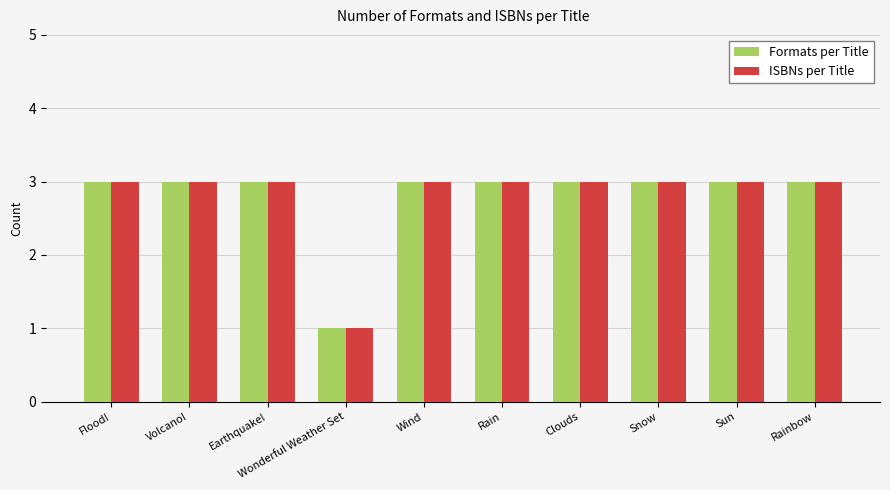

Reading left to right, extract all data points from this chart.

Formats per Title: Flood!=3	Volcano!=3	Earthquake!=3	Wonderful Weather Set=1	Wind=3	Rain=3	Clouds=3	Snow=3	Sun=3	Rainbow=3
ISBNs per Title: Flood!=3	Volcano!=3	Earthquake!=3	Wonderful Weather Set=1	Wind=3	Rain=3	Clouds=3	Snow=3	Sun=3	Rainbow=3